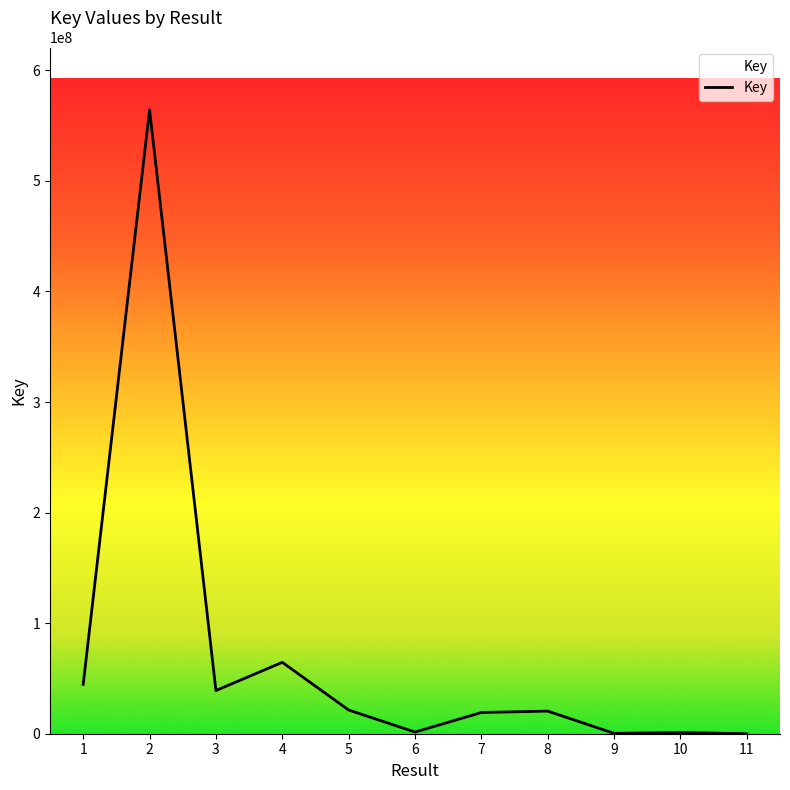

List the labels in order of value, largest first.

2, 4, 1, 3, 5, 8, 7, 6, 10, 9, 11